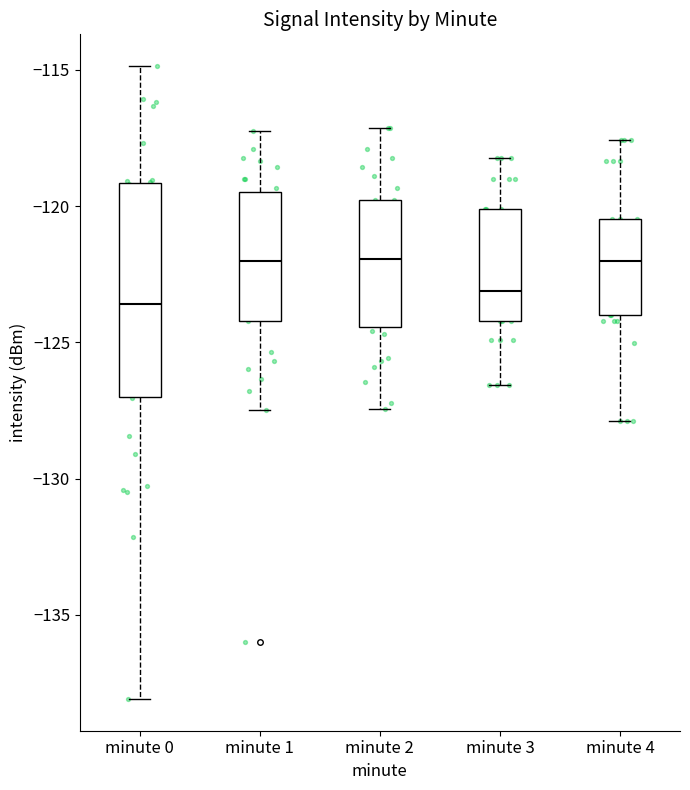

Comparing the boxes themselves (not the whiskers), which one is the tallest?

minute 0